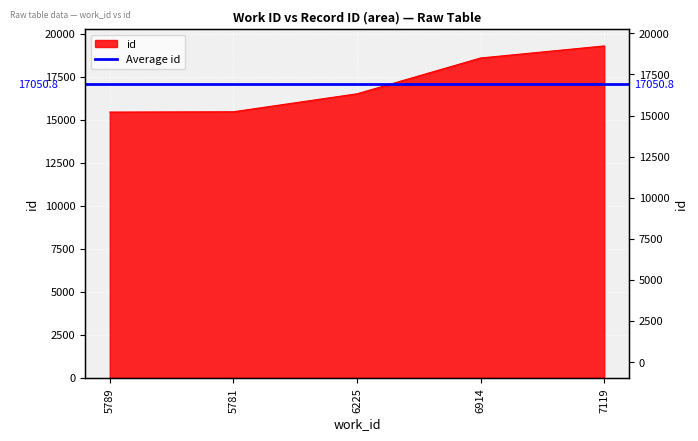

What is the label of the 3rd point from the left?

6225